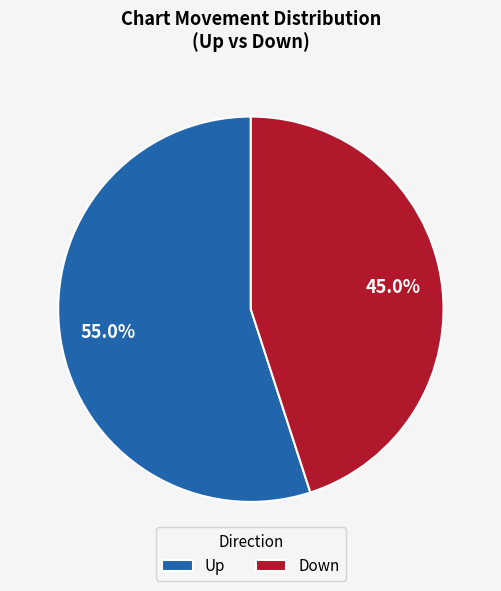

How many segments does this pie chart have?

2